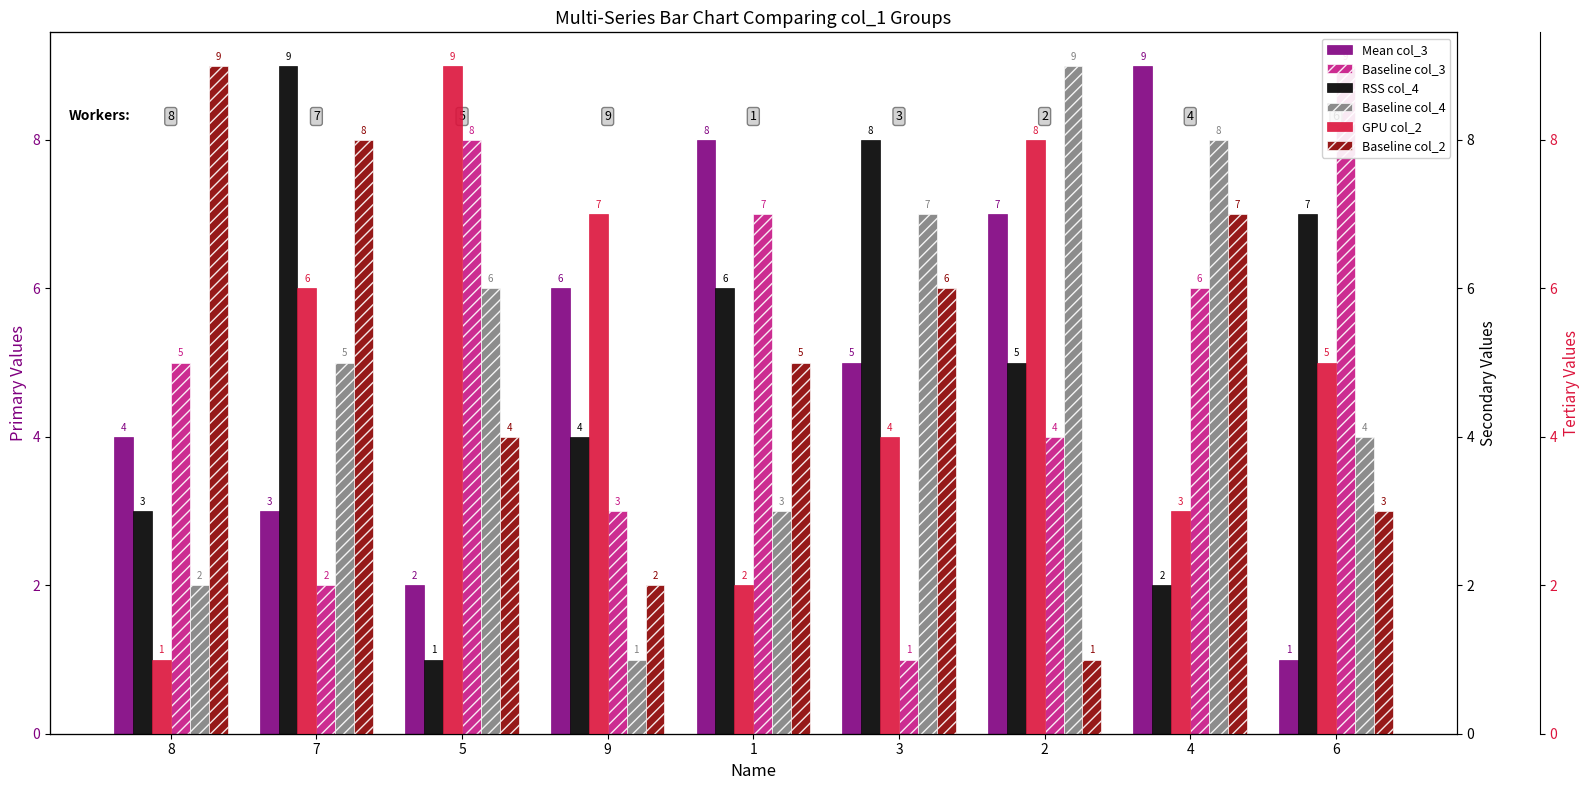

How many bars are there in total?

54